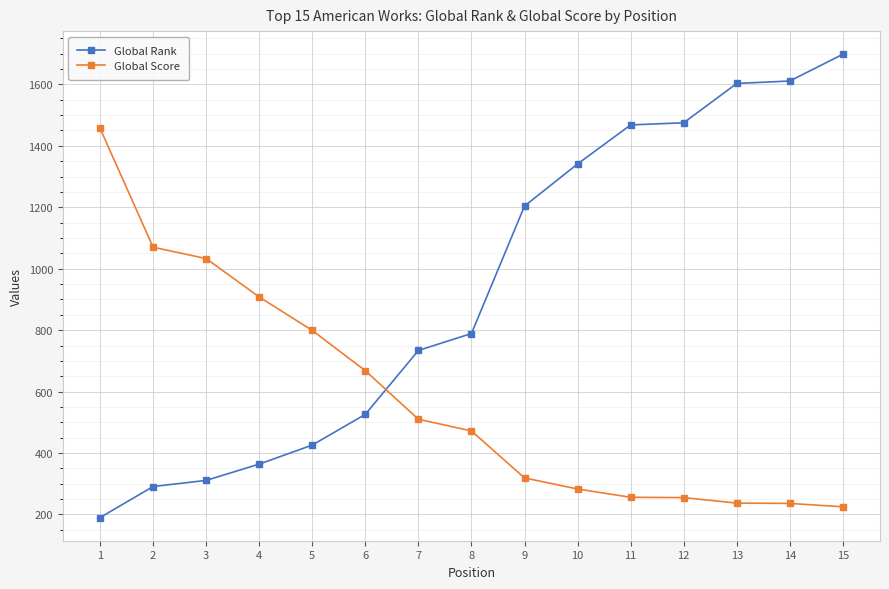

How many categories are shown in the chart?

15